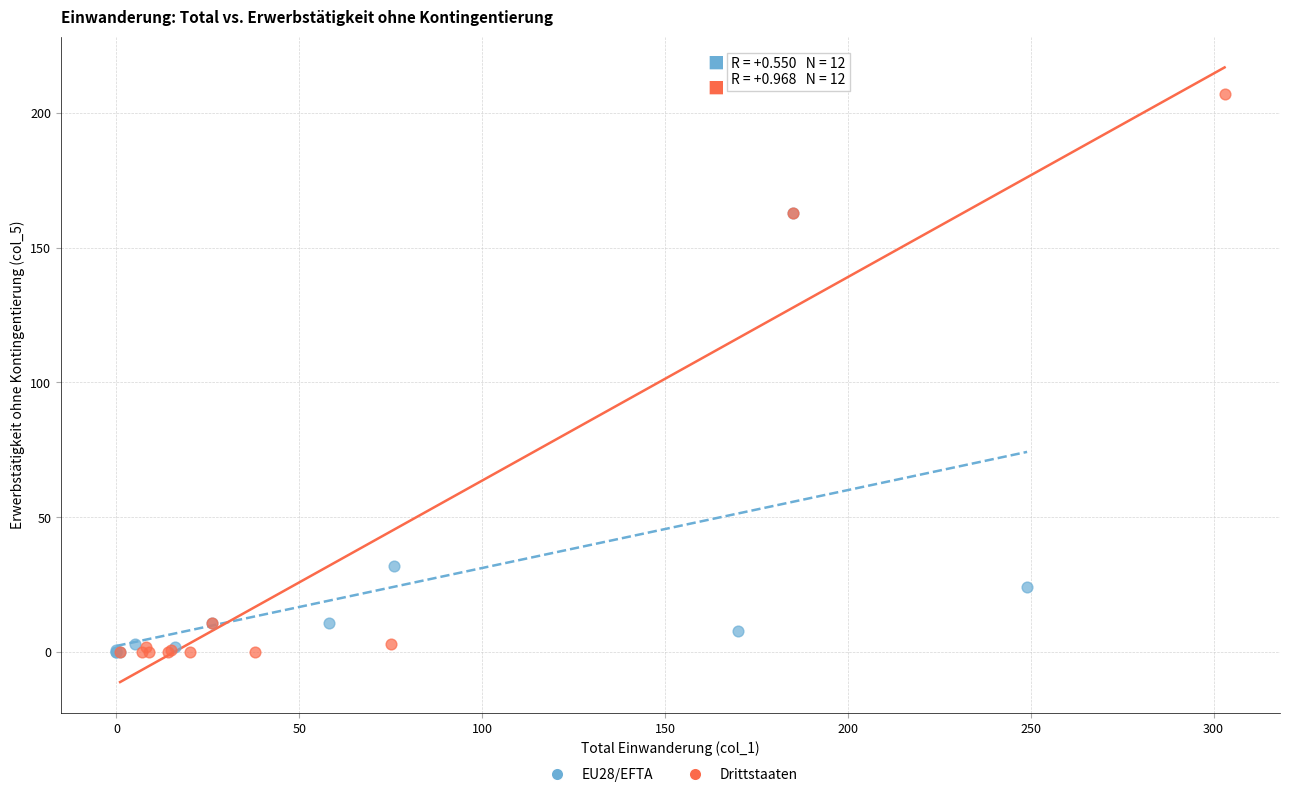

Which series has the widest spread of Y values?

Drittstaaten